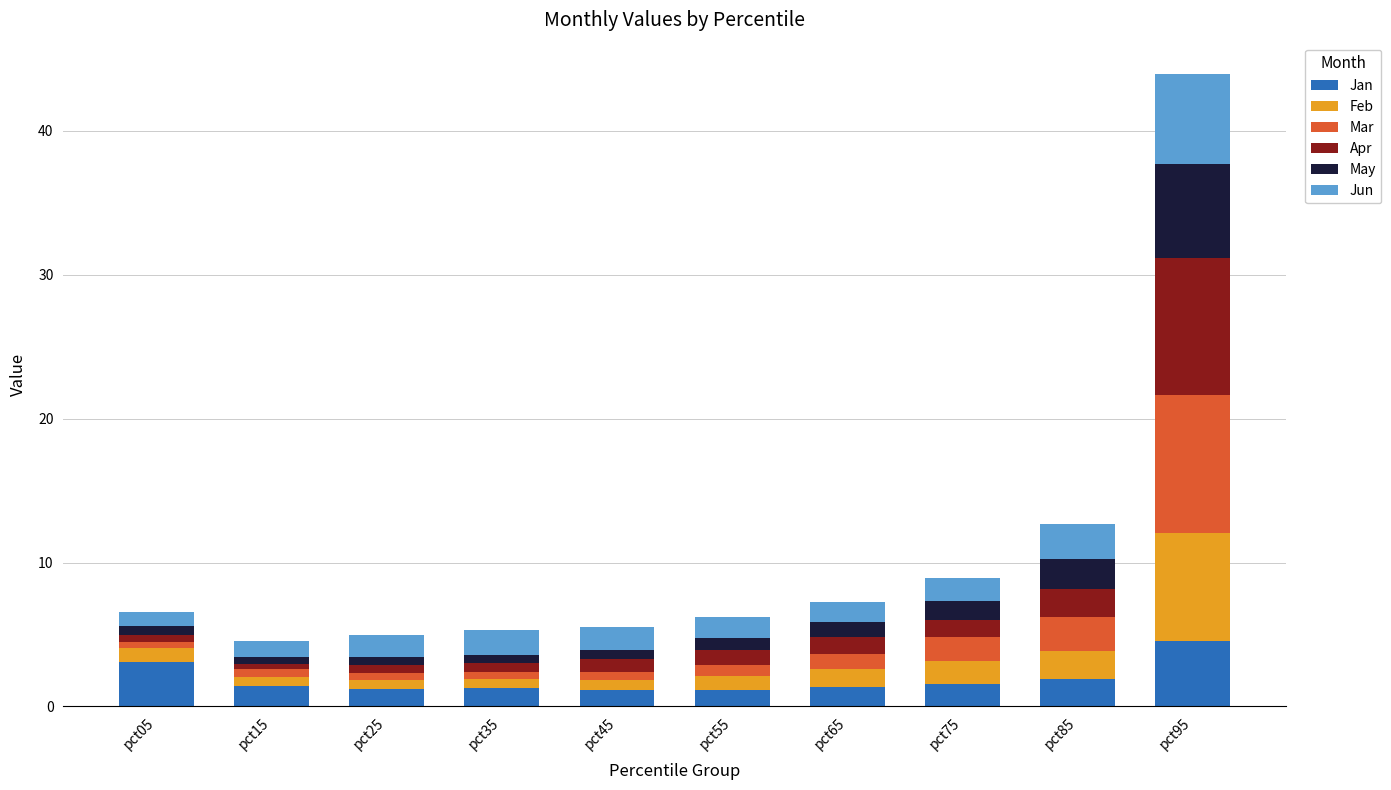

What is the maximum value for Jan?

4.6